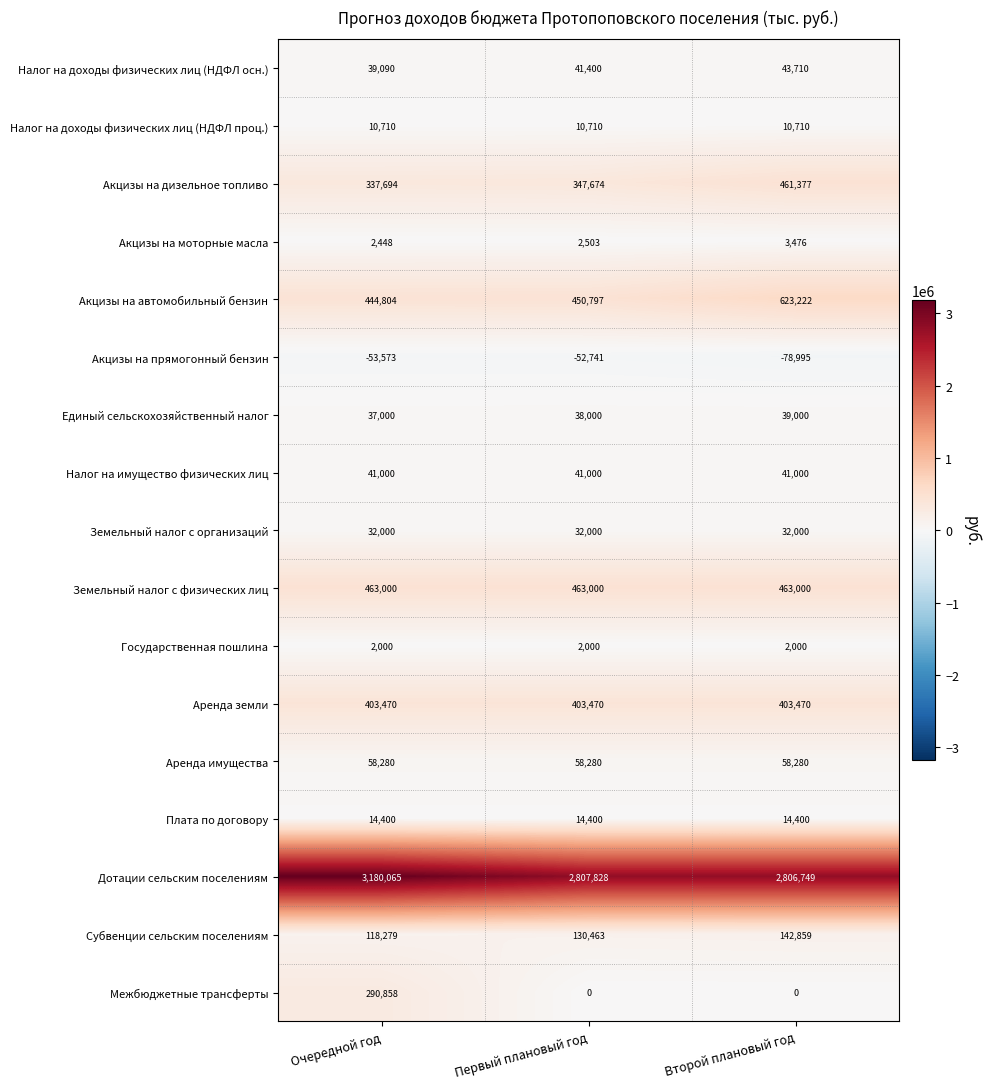

At which label does Дотации сельским поселениям first exceed 2807828?

Очередной год